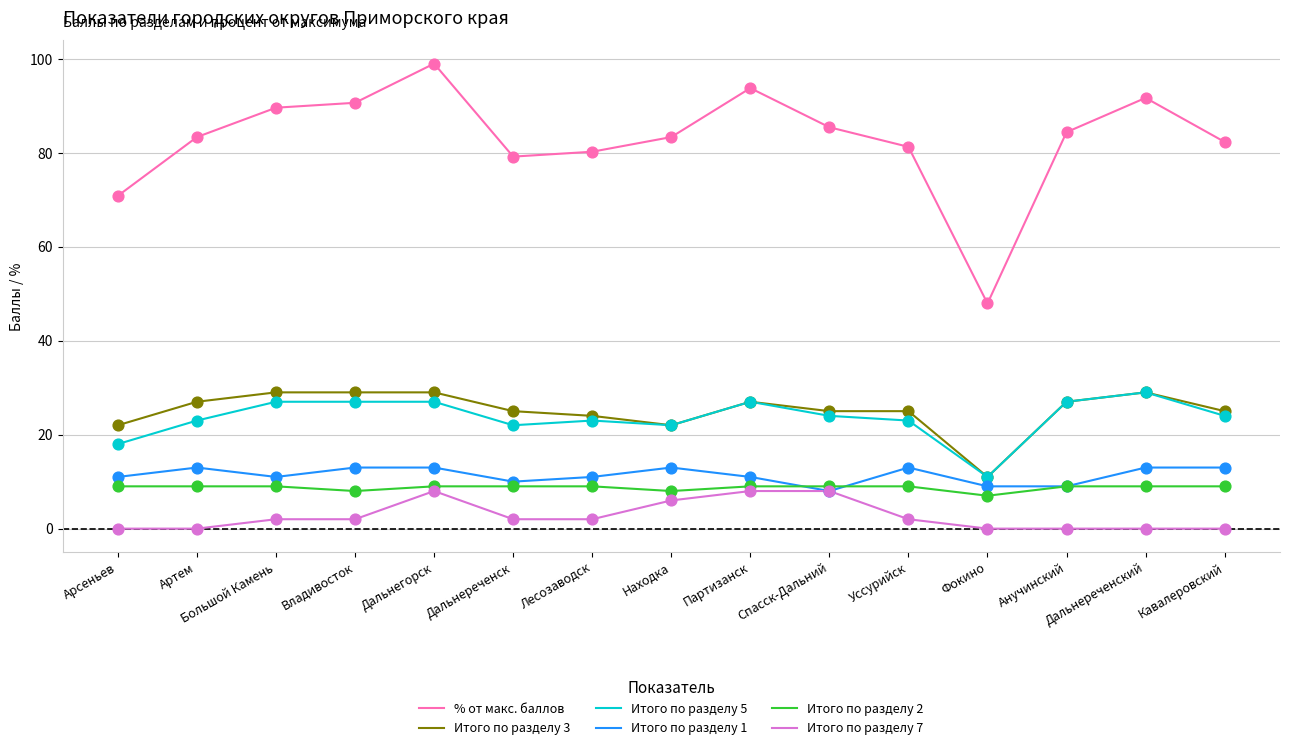

At which category is the sum across all series the highest?

Дальнегорск